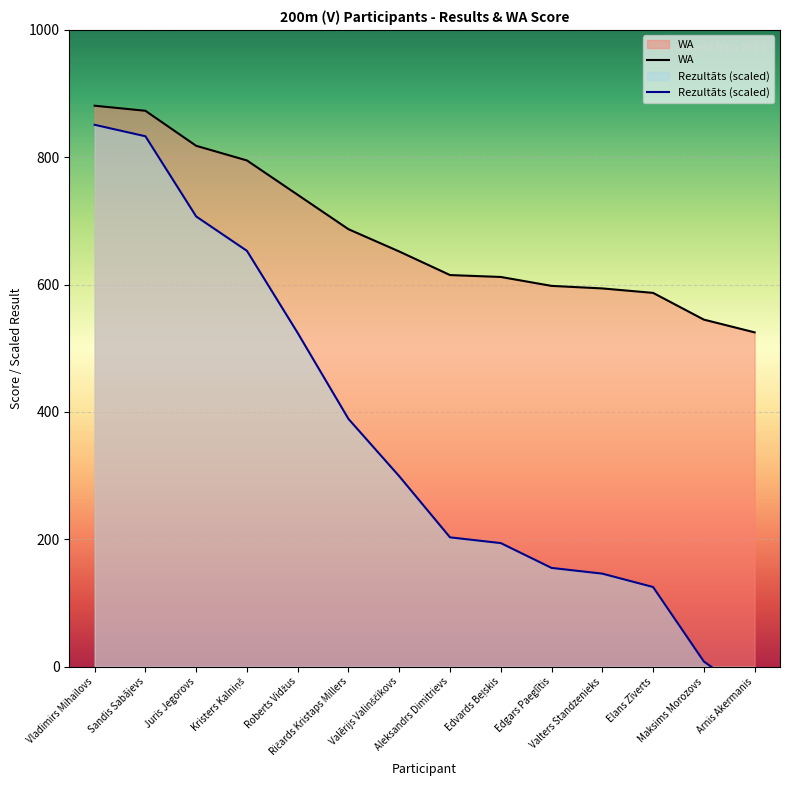

What is the value of the Rezultāts (scaled) point at the 3rd from the left?

707.0